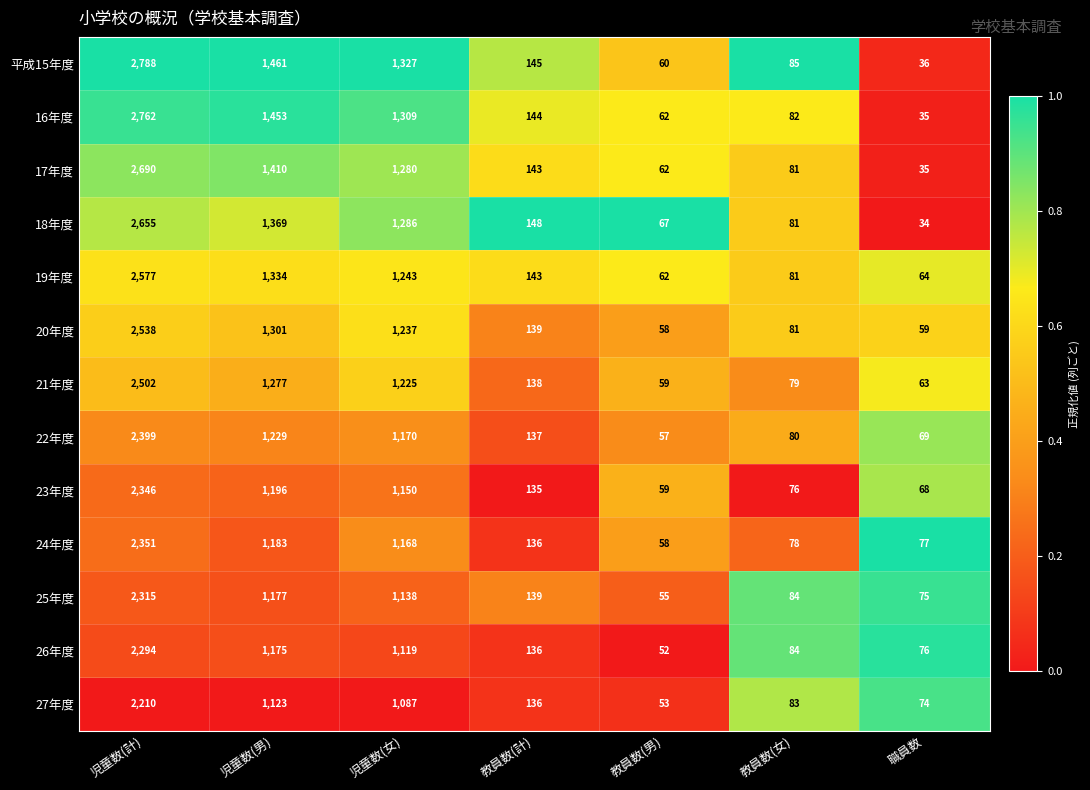

True or false: 17年度 has a value of 855 at 児童数(女).

False